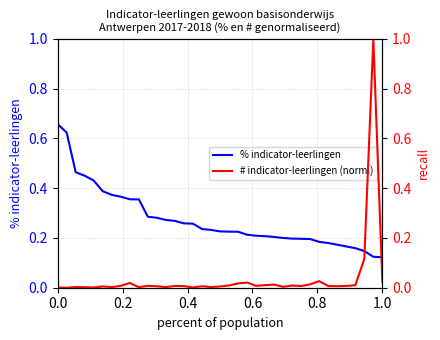

Is it true that % indicator-leerlingen equals 0.0 at 1.0?

False